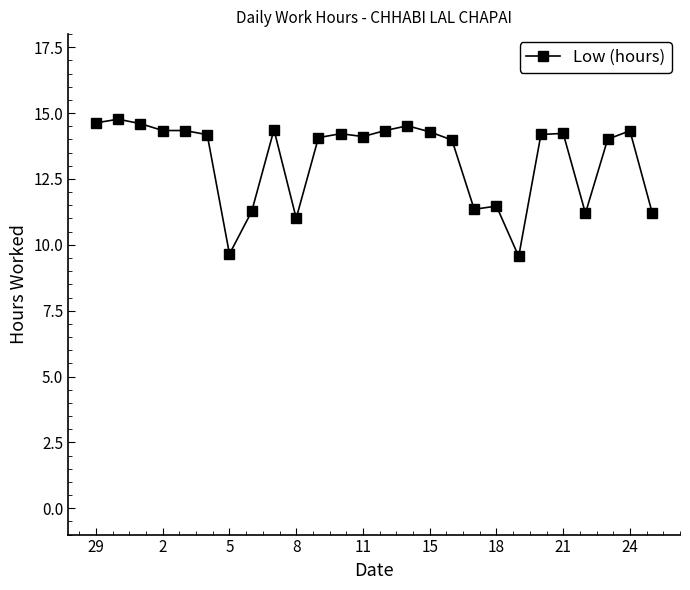

What is the value of the 17th point from the left?

14.0